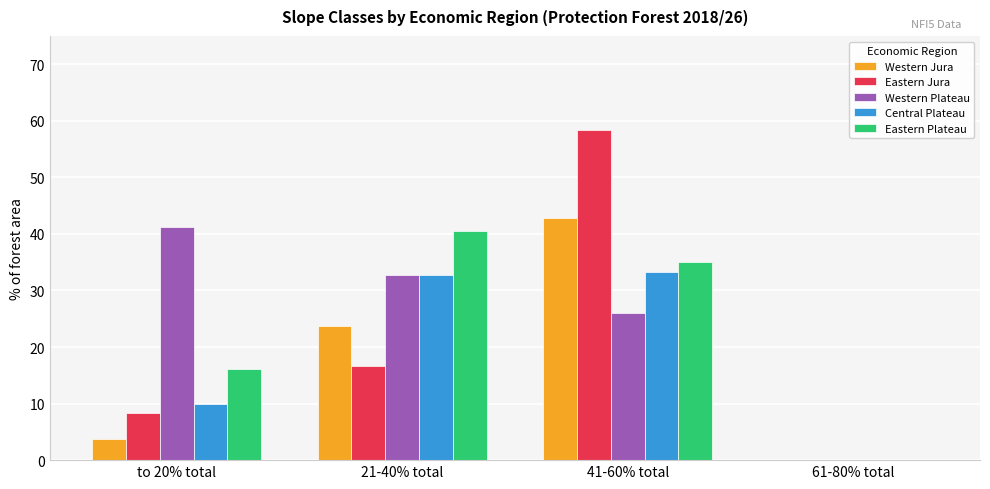

What is the sum of all Western Jura values?

70.3